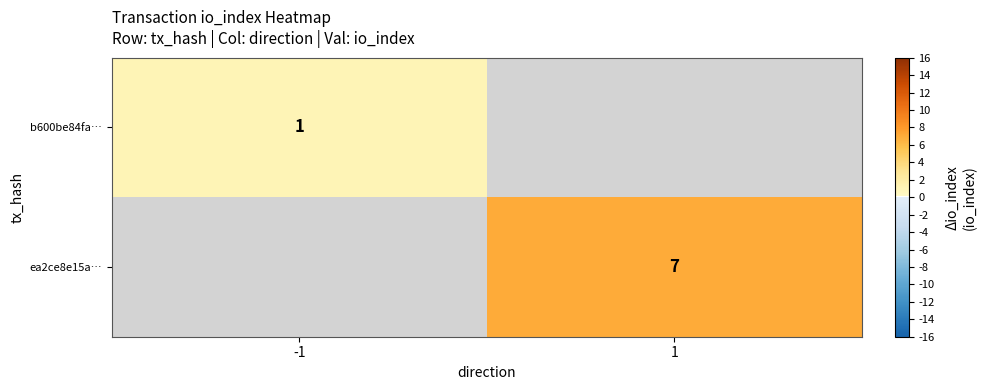

Which label corresponds to the smallest value in the chart?

-1